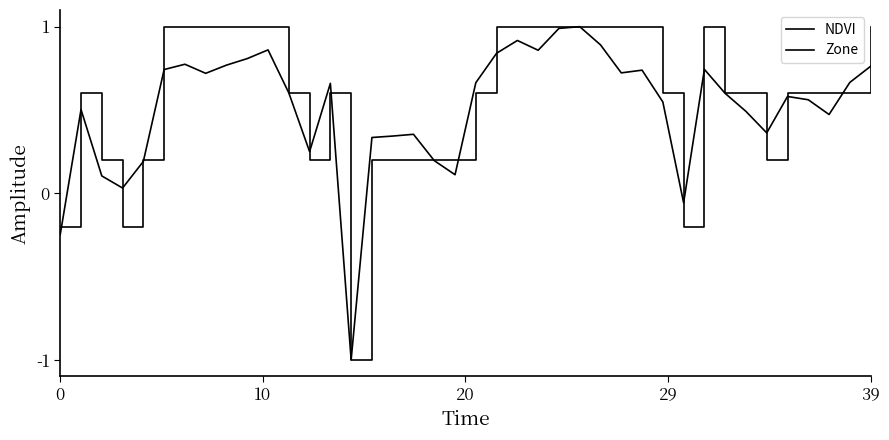

At how many categories does at least one series exceed 0?

37